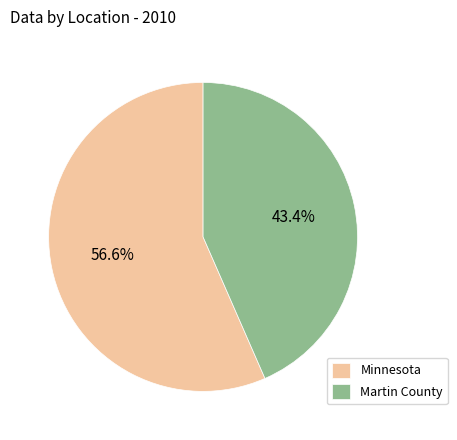

To the nearest percent, what portion does Minnesota represent?

57%